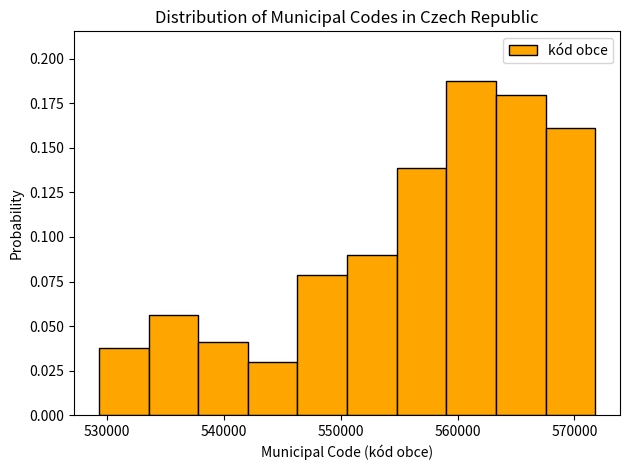

Over which range of the x-axis is the bar tallest?

559000 to 563000